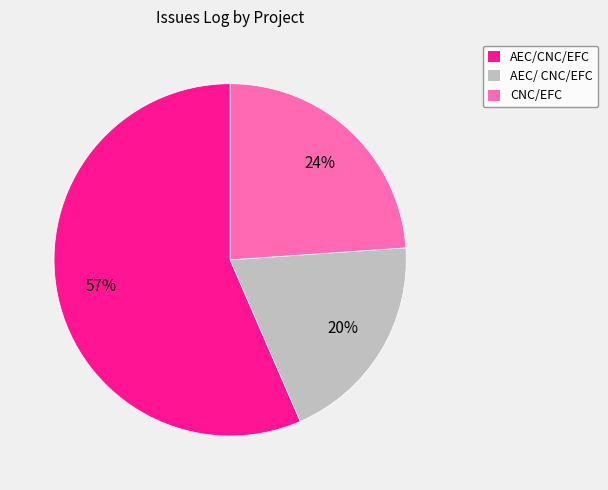

Which category has the biggest portion of the pie?

AEC/CNC/EFC